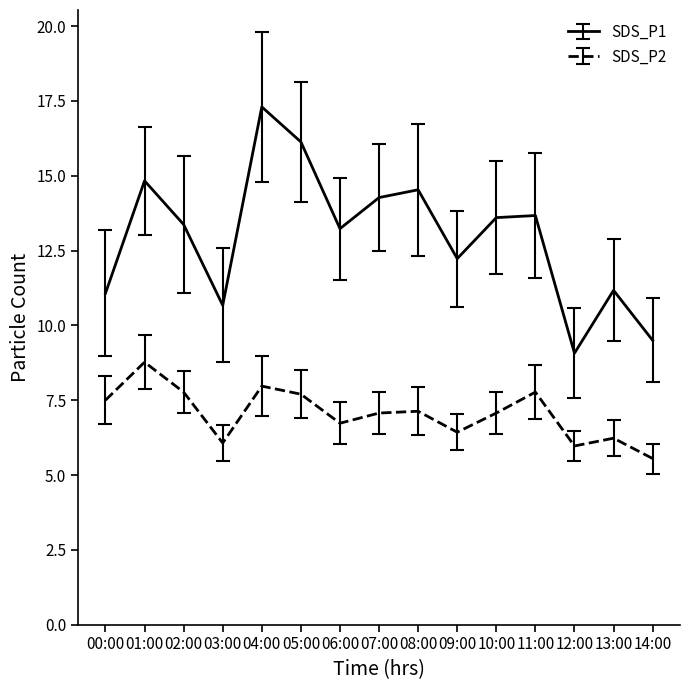

Rank the series by their average value, from lowest to highest.

SDS_P2, SDS_P1